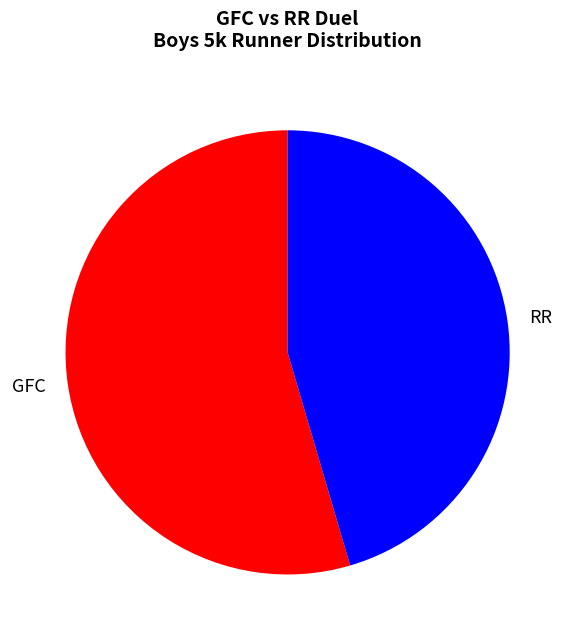

Combined, do RR and GFC account for over 50%?

Yes